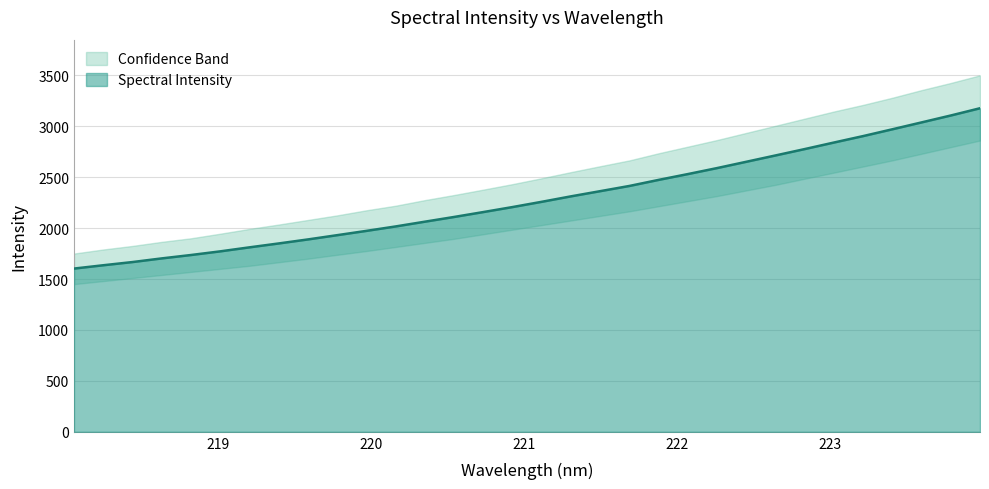

True or false: the data shows 2016.4 at 220.1623.

True